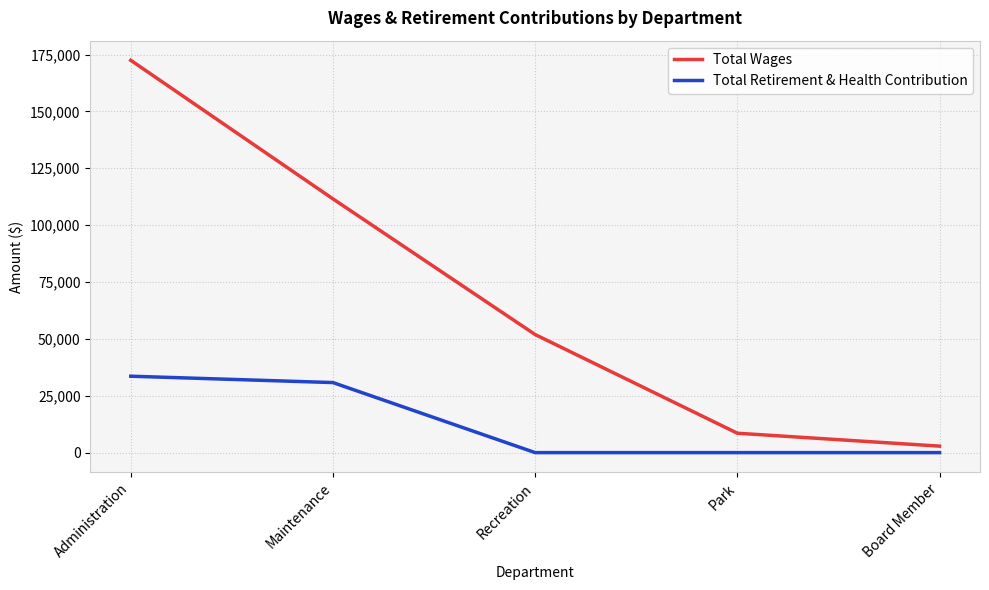

What is the difference between the highest and lowest values at Park?

8528